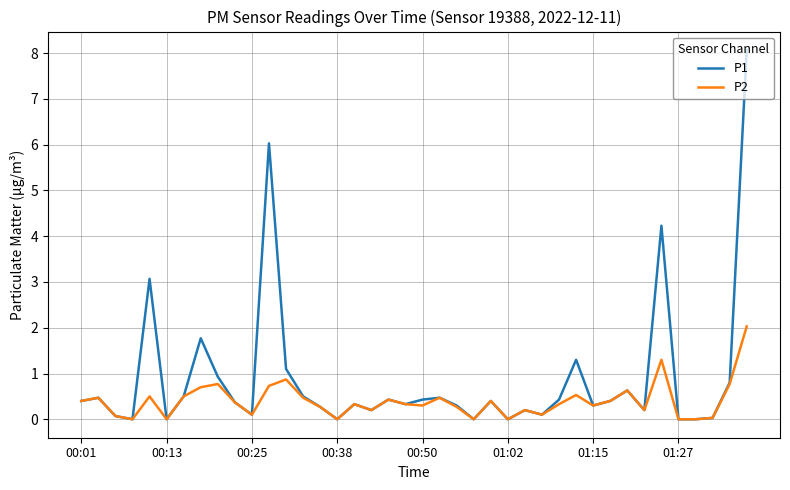

Rank the series by their average value, from lowest to highest.

P2, P1